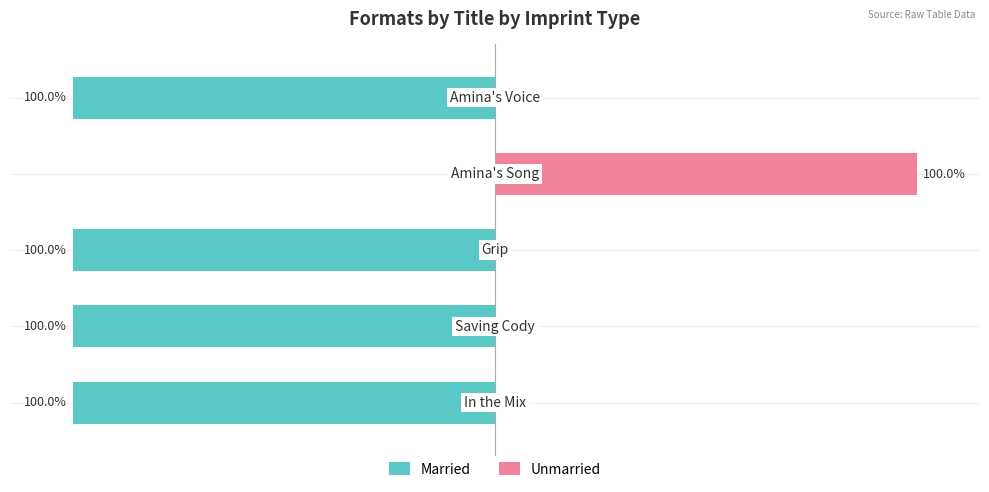

What is the maximum value shown in the chart?

100